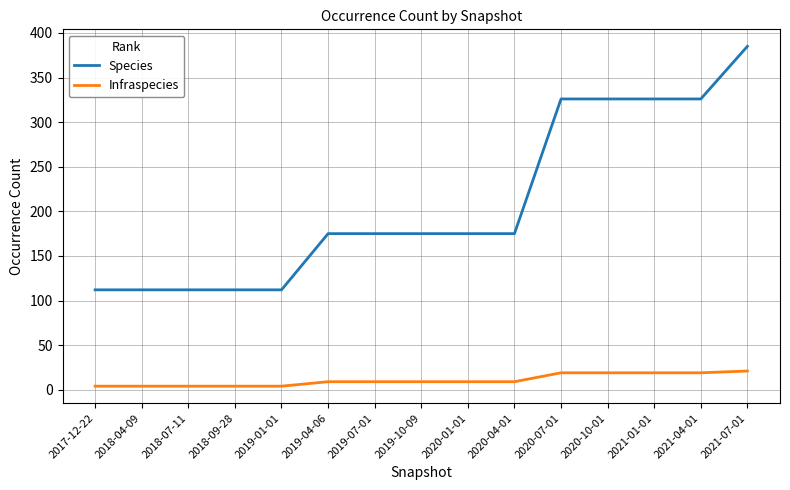

True or false: Infraspecies and Species intersect in this chart.

False